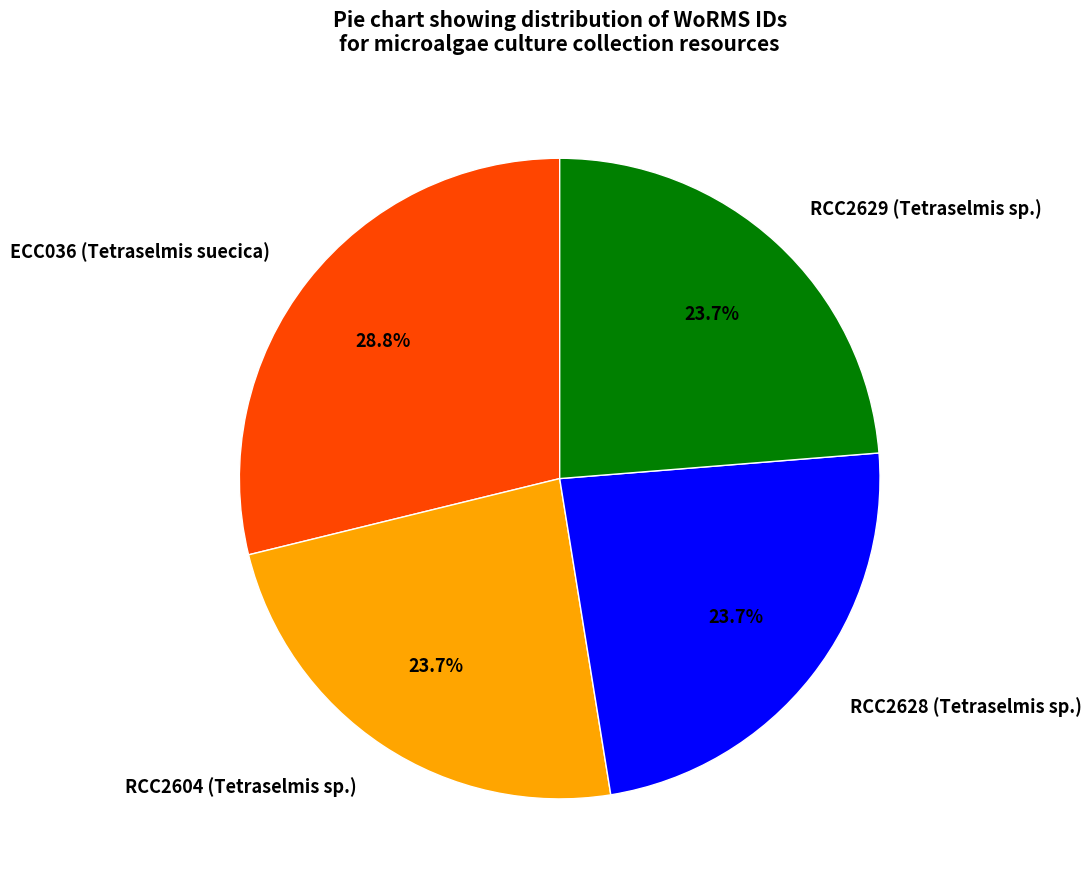

Which category has the biggest portion of the pie?

ECC036 (Tetraselmis suecica)